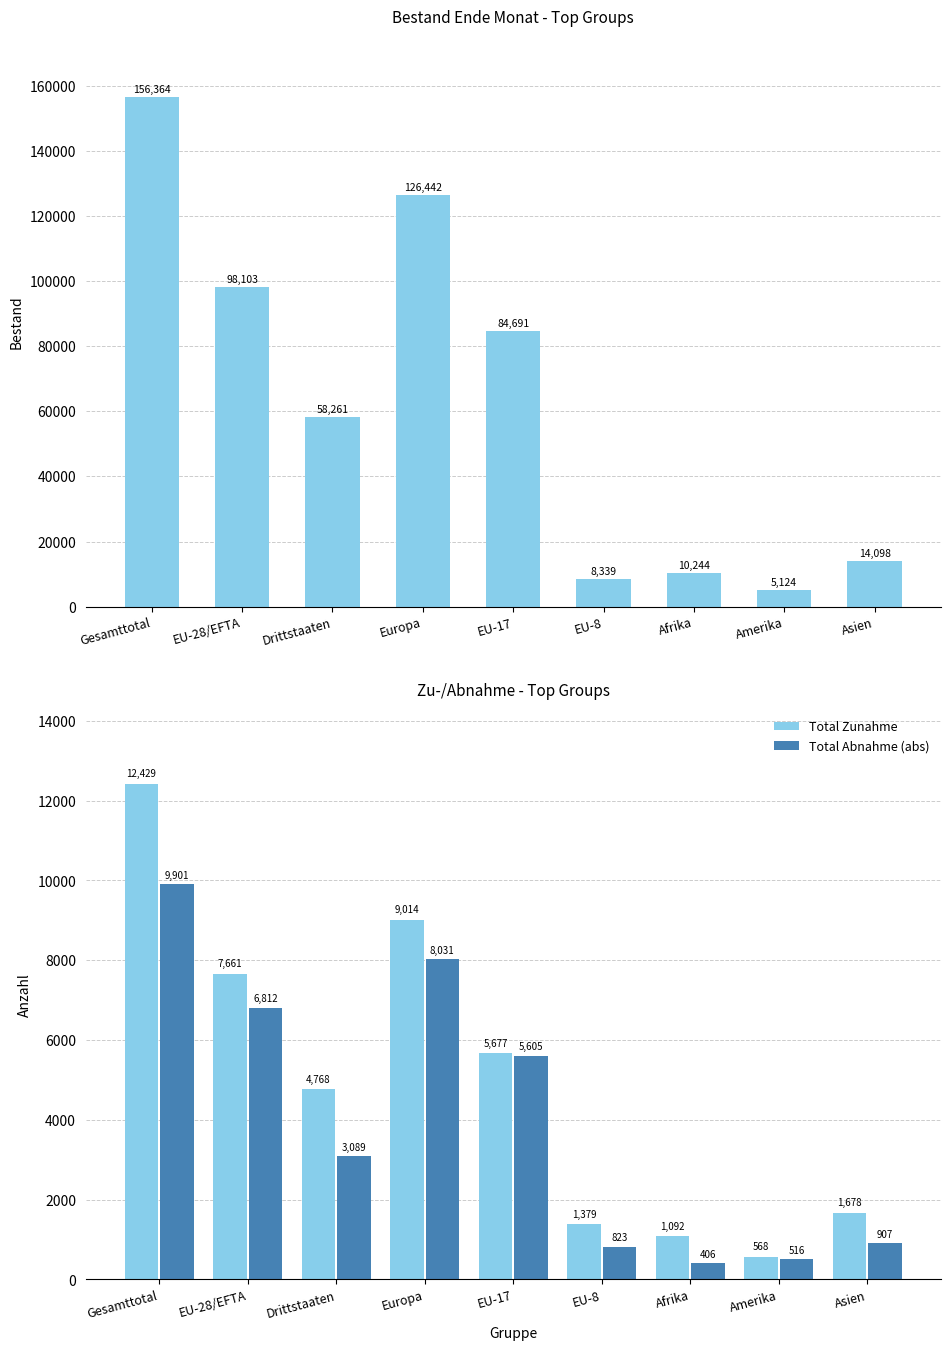

How many bars are there in total?

27